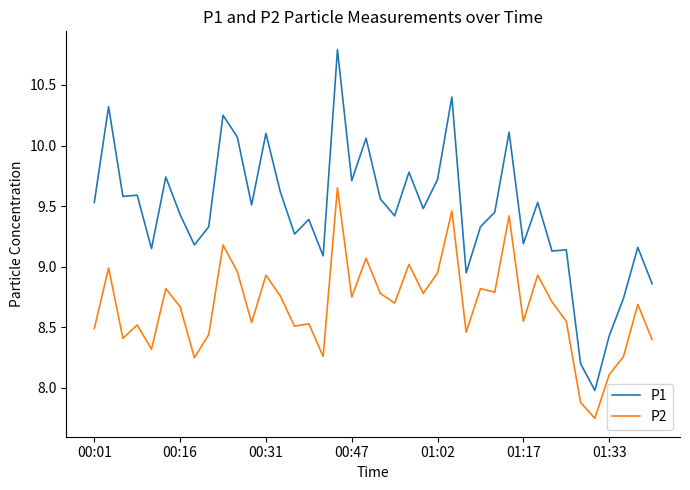

What are all the series names shown in the legend?

P1, P2